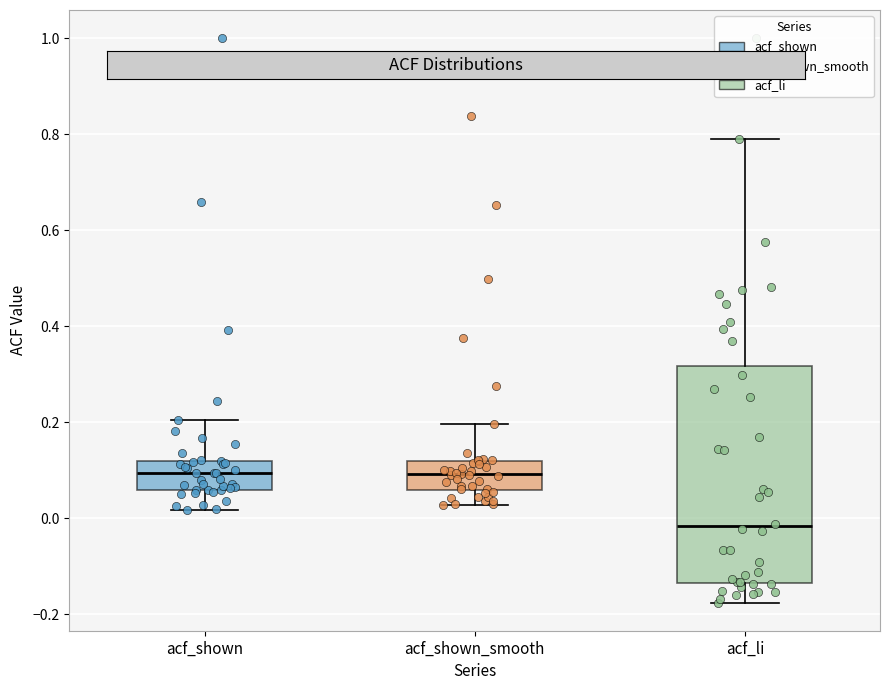

Reading left to right, read every box against the y-axis: the position of its median line, the range the box covers, and the ends of its whiskers. The values are not printed on the chart, so give them approximately, as read against the axis.

acf_shown: median 0.10, box 0.06 to 0.12, whiskers 0.02 to 0.20
acf_shown_smooth: median 0.10, box 0.06 to 0.12, whiskers 0.02 to 0.20
acf_li: median -0.02, box -0.14 to 0.32, whiskers -0.18 to 0.80